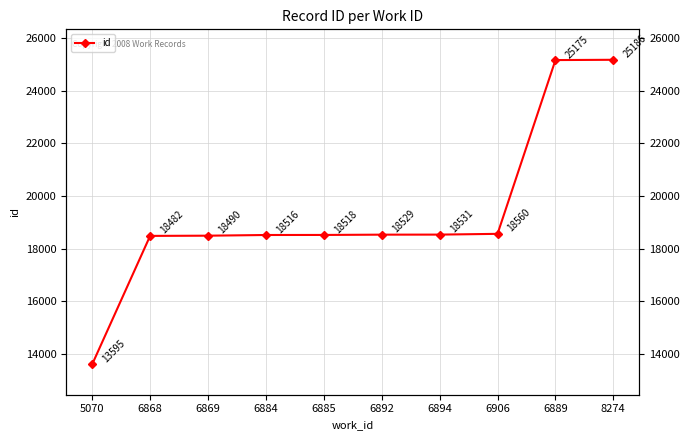

What is the average value?

19358